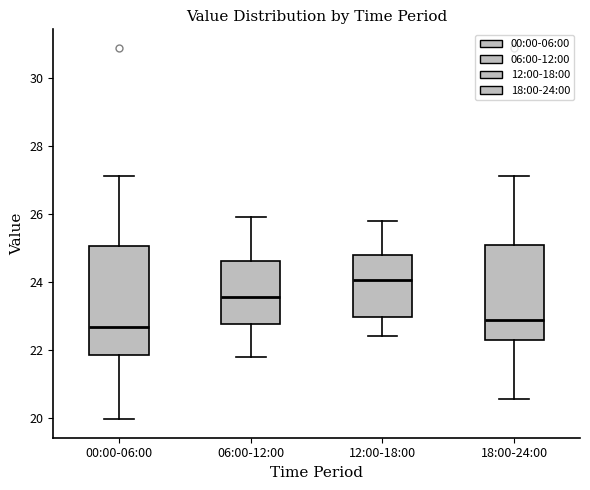

Where does the lower whisker of the box for 06:00-12:00 end on the y-axis? The values are not printed on the chart, so give them approximately, as read against the axis.

21.8